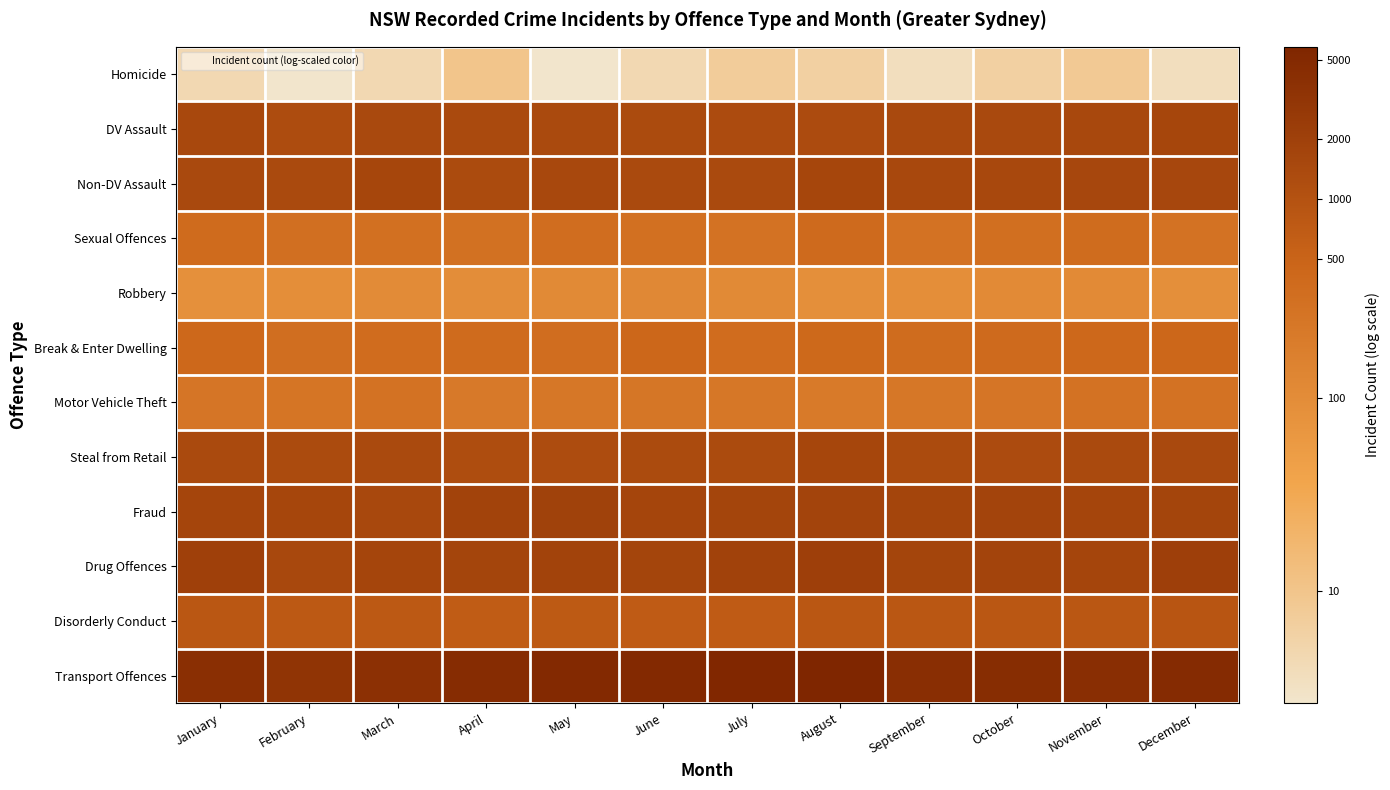

At how many categories does at least one series exceed 5?

12